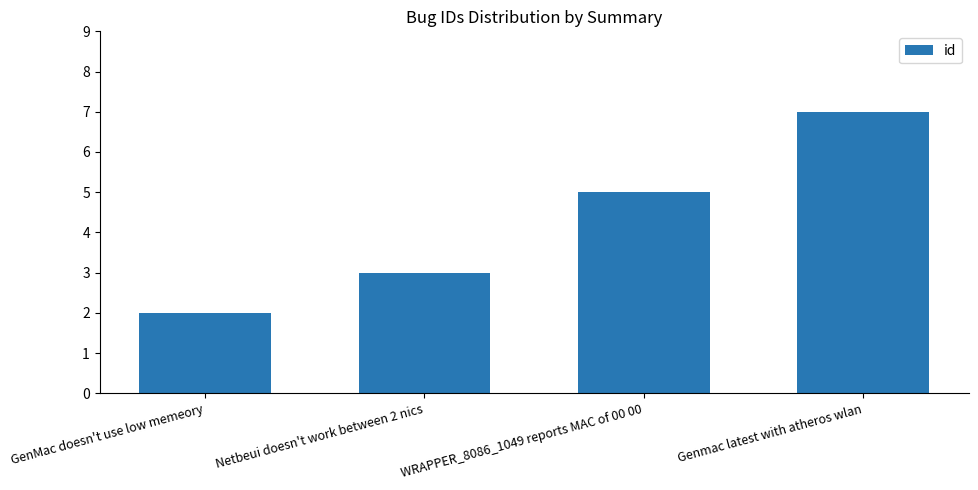

Reading right to left, transcribe all the data shown in this chart.

Genmac latest with atheros wlan=7	WRAPPER_8086_1049 reports MAC of 00 00=5	Netbeui doesn't work between 2 nics=3	GenMac doesn't use low memeory=2